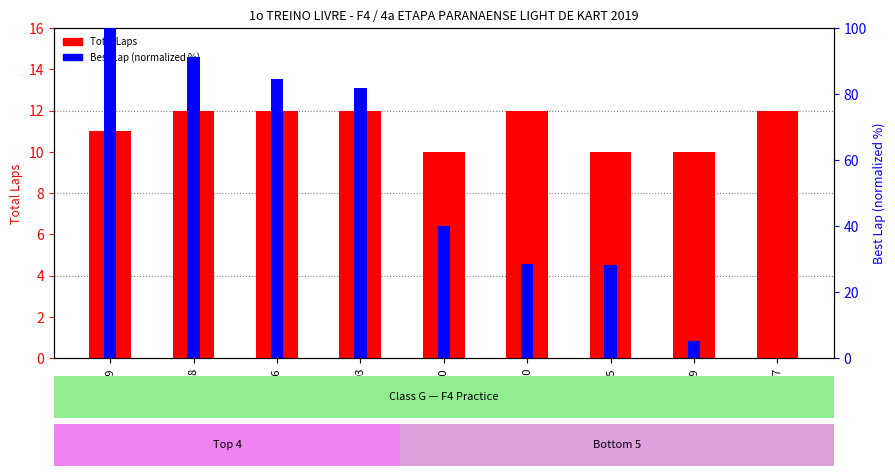

Which series has the largest range (max minus min)?

Best Lap (normalized)